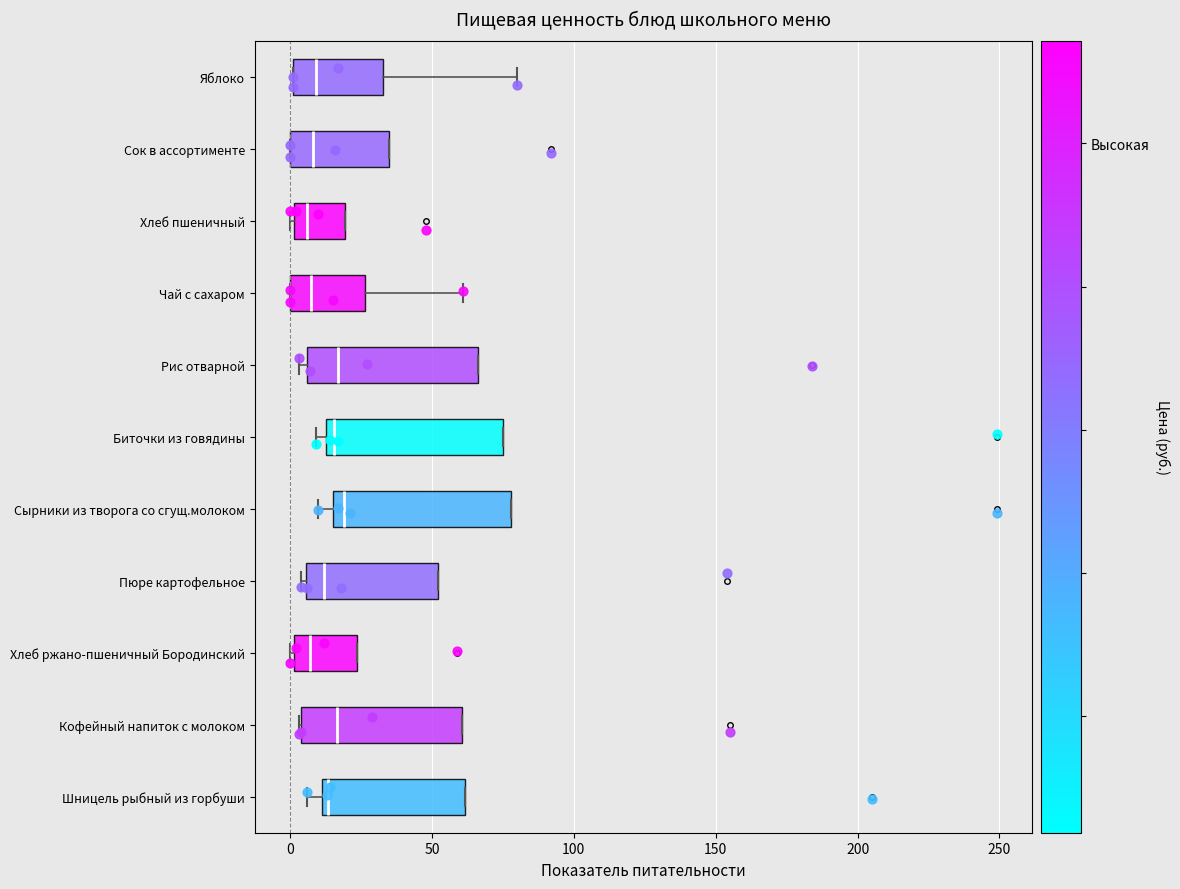

Reading bottom to top, transcribe this box plot: for each box, give where its median line is, the range the box spans, and where its two whiskers end, as read against the x-axis. The values are not printed on the chart, so give them approximately, as read against the axis.

Шницель рыбный из горбуши: median 15, box 10 to 60, whiskers 5 to 60
Кофейный напиток с молоком: median 15, box 5 to 60, whiskers 5 to 60
Хлеб ржано-пшеничный Бородинский: median 5, box 0 to 25, whiskers 0 to 25
Пюре картофельное: median 10, box 5 to 50, whiskers 5 to 50
Сырники из творога со сгущ.молоком: median 20, box 15 to 80, whiskers 10 to 80
Биточки из говядины: median 15 (just right of the box's left edge), box 15 to 75, whiskers 10 to 75
Рис отварной: median 15, box 5 to 65, whiskers 5 (just left of the box's left edge) to 65
Чай с сахаром: median 10, box 0 to 25, whiskers 0 to 60
Хлеб пшеничный: median 5, box 0 to 20, whiskers 0 to 20
Сок в ассортименте: median 10, box 0 to 35, whiskers 0 to 35
Яблоко: median 10, box 0 to 35, whiskers 0 to 80